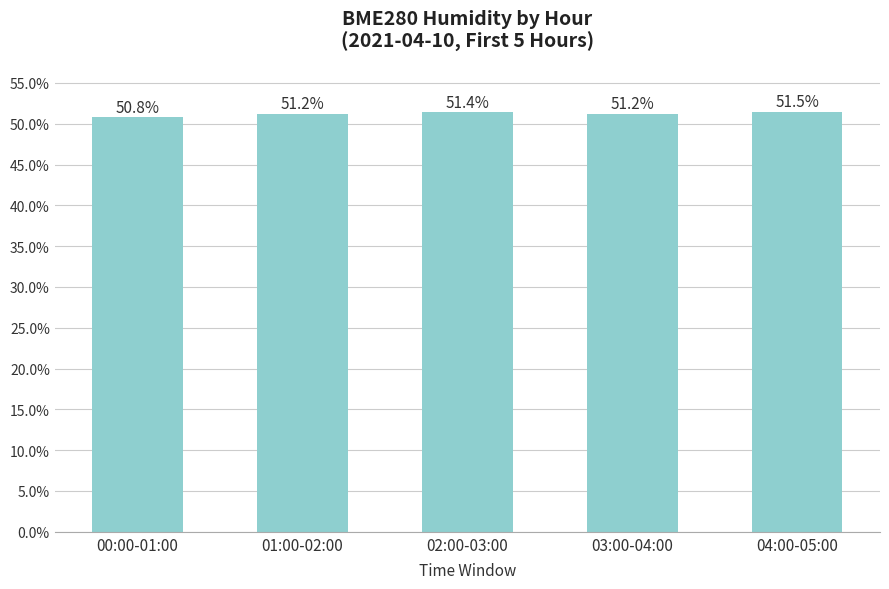

Reading left to right, list all the values displayed in this chart.

00:00-01:00=50.8	01:00-02:00=51.2	02:00-03:00=51.4	03:00-04:00=51.2	04:00-05:00=51.5